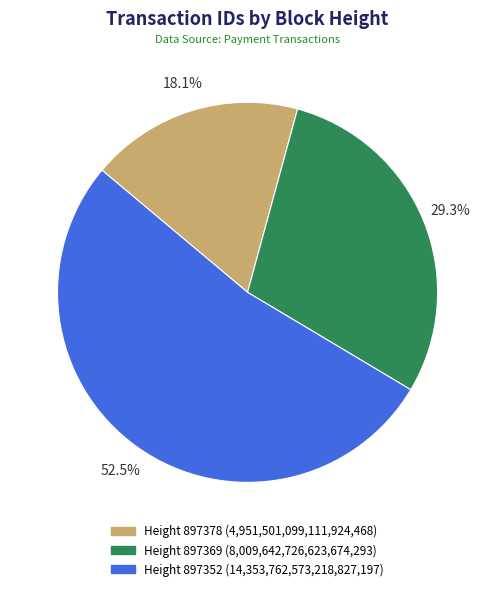

Is there a majority slice in this chart?

Yes